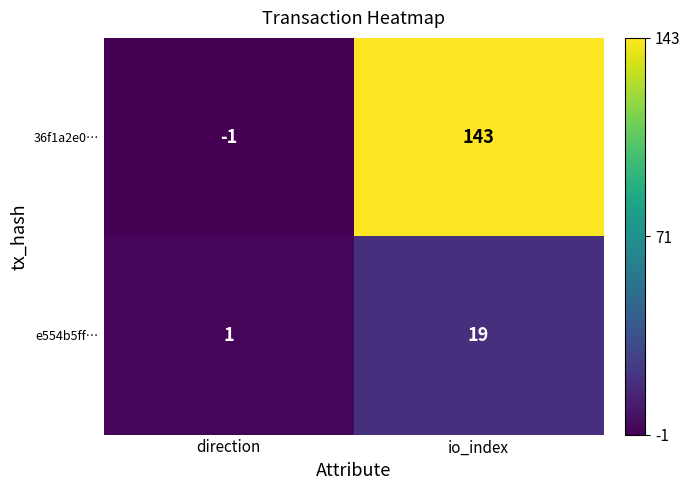

List the series in order of their peak value, highest first.

36f1a2e0…, e554b5ff…